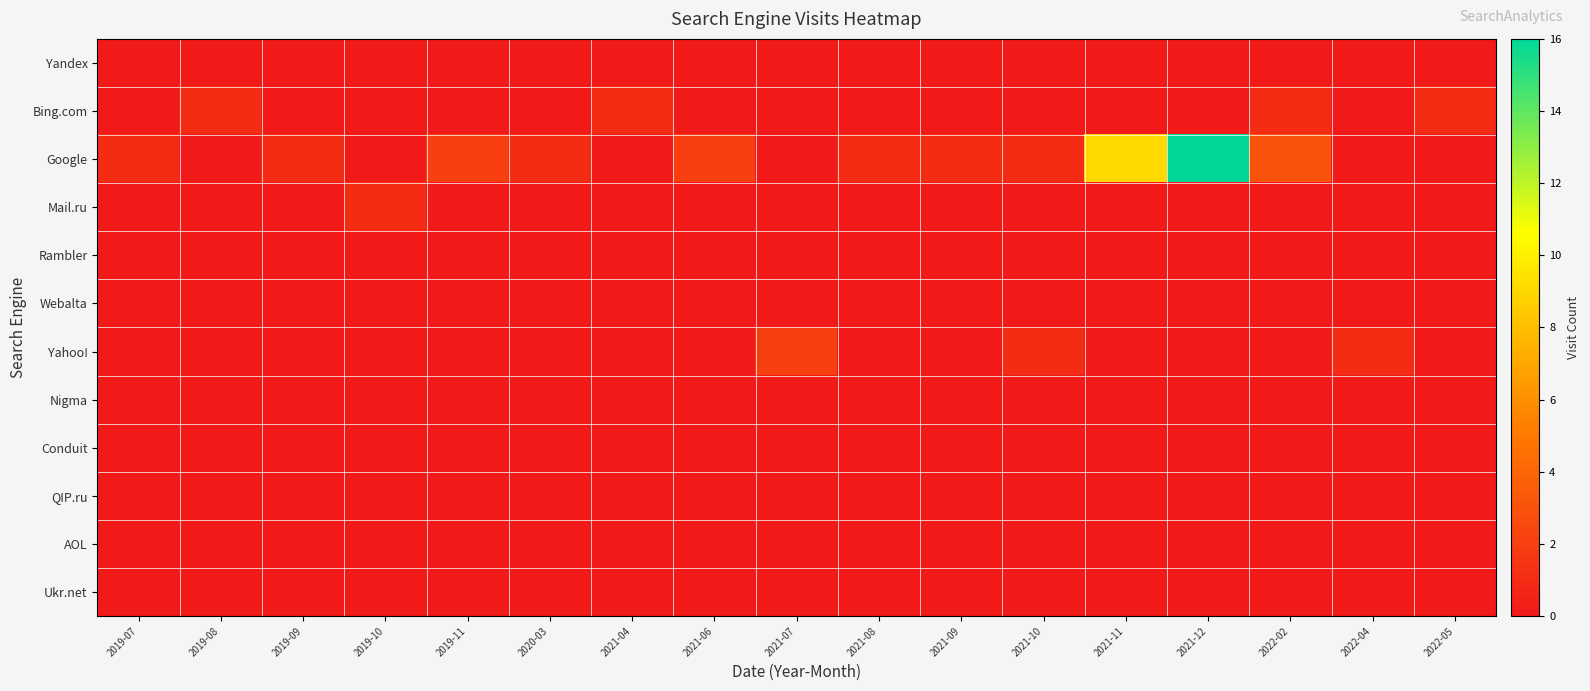

Rank the series by their maximum value, from highest to lowest.

Google, Yahoo!, Bing.com, Mail.ru, Yandex, Rambler, Webalta, Nigma, Conduit, QIP.ru, AOL, Ukr.net